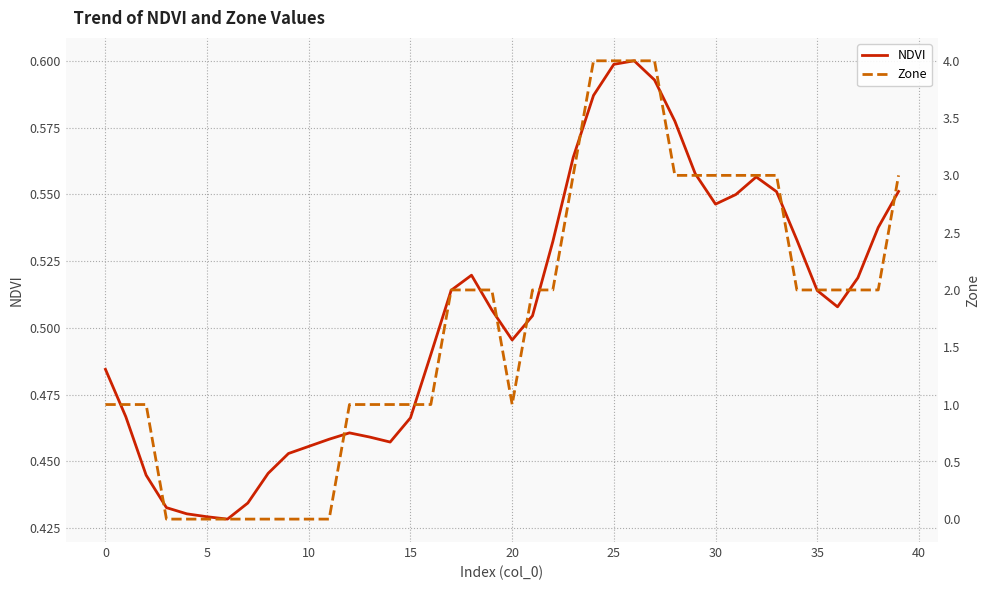

What is the minimum value for NDVI?

0.4